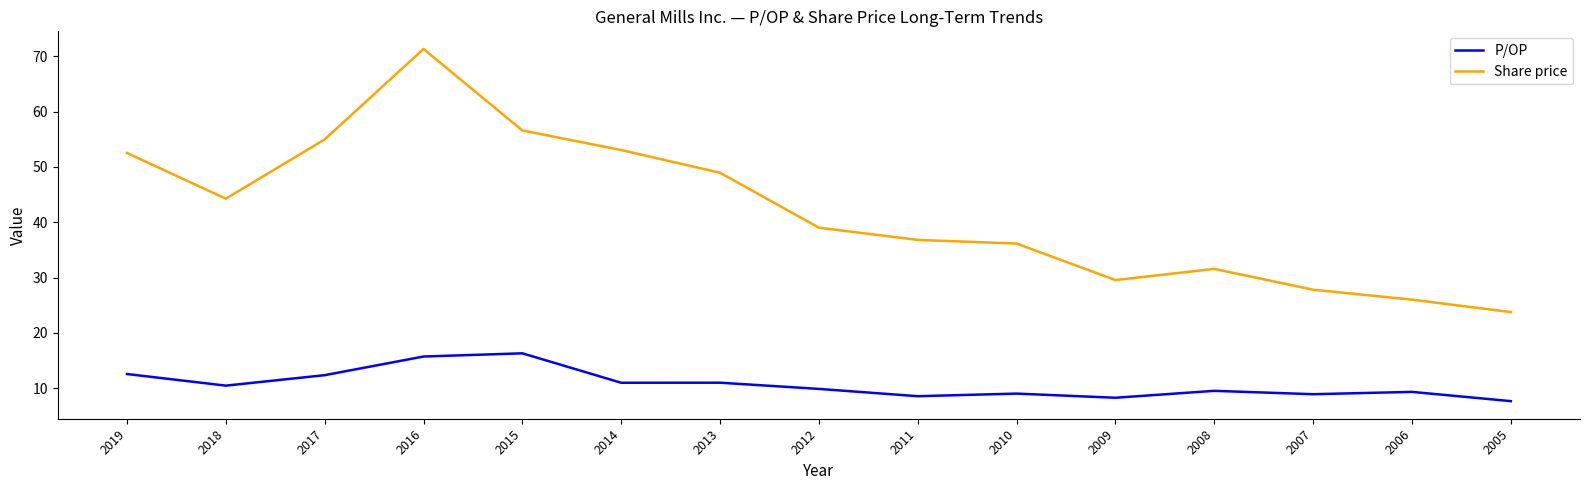

True or false: P/OP and Share price intersect in this chart.

False